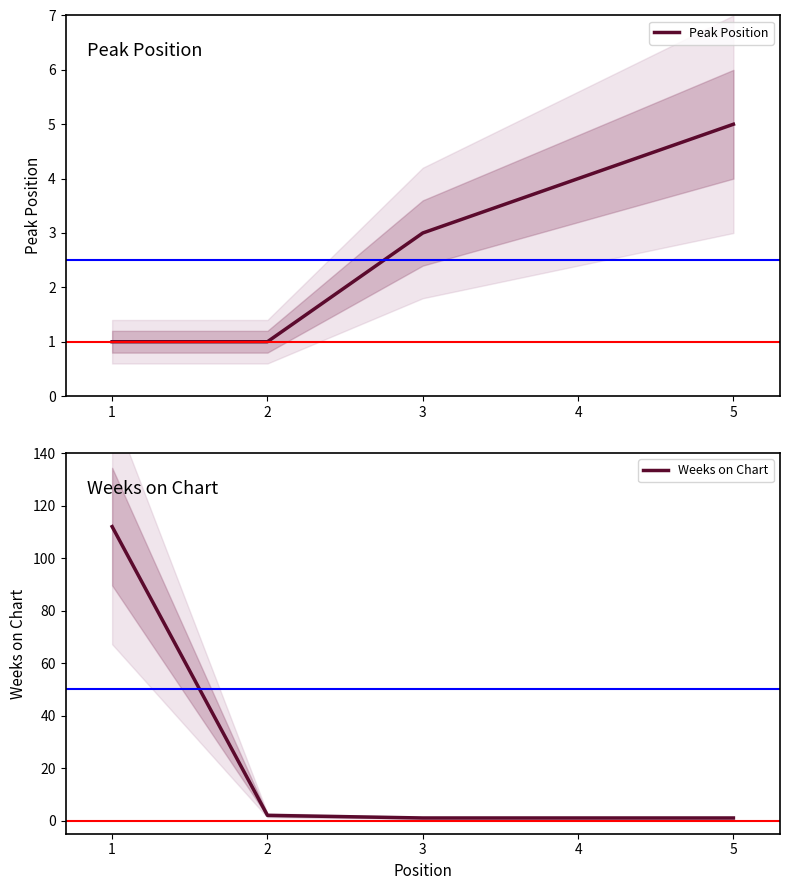

Is it true that Weeks on Chart equals 1 at 3?

True